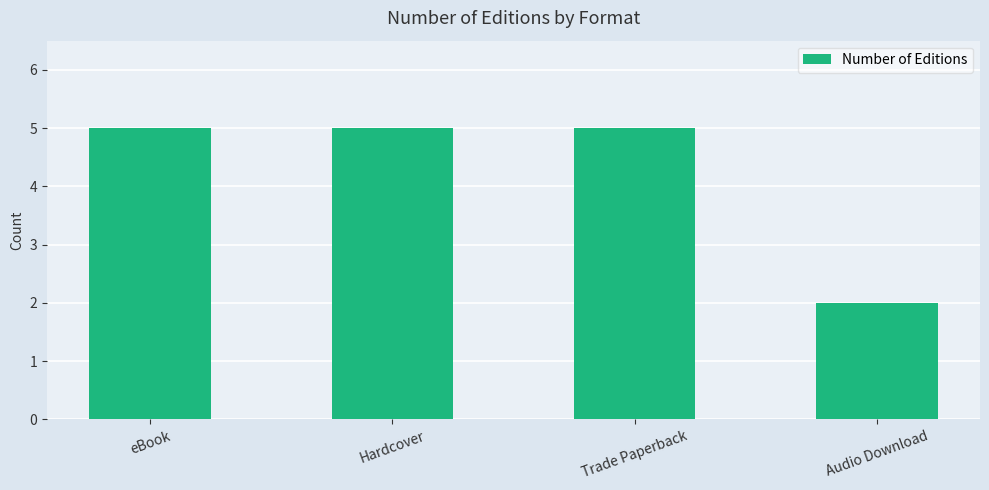

Count the values in the range 5 to 6.

3